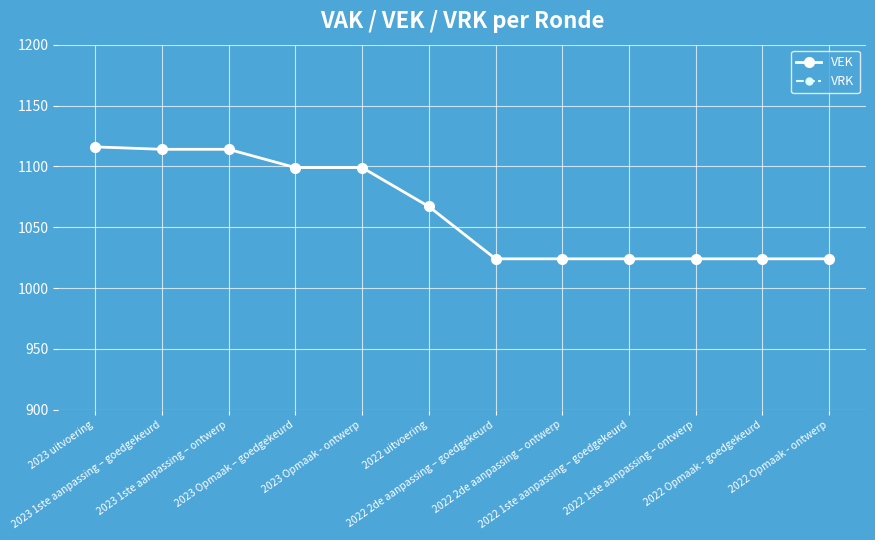

What is the label of the 4th point from the right?

2022 1ste aanpassing – goedgekeurd